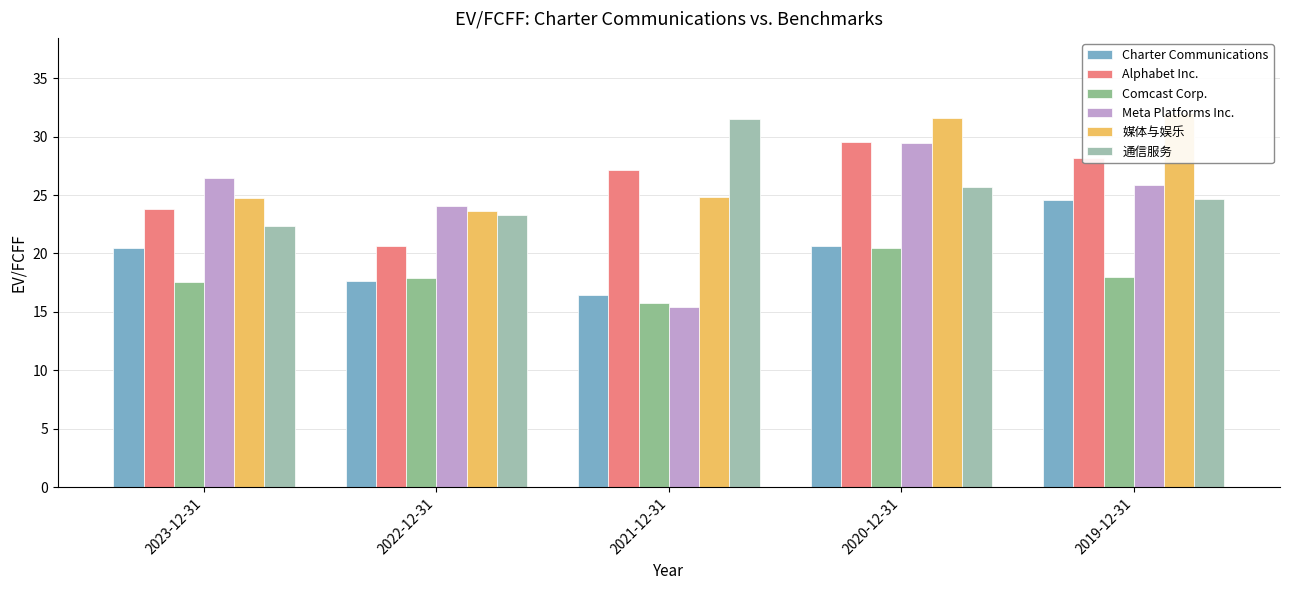

What is the difference between the 媒体与娱乐 values at 2019-12-31 and 2021-12-31?

7.2